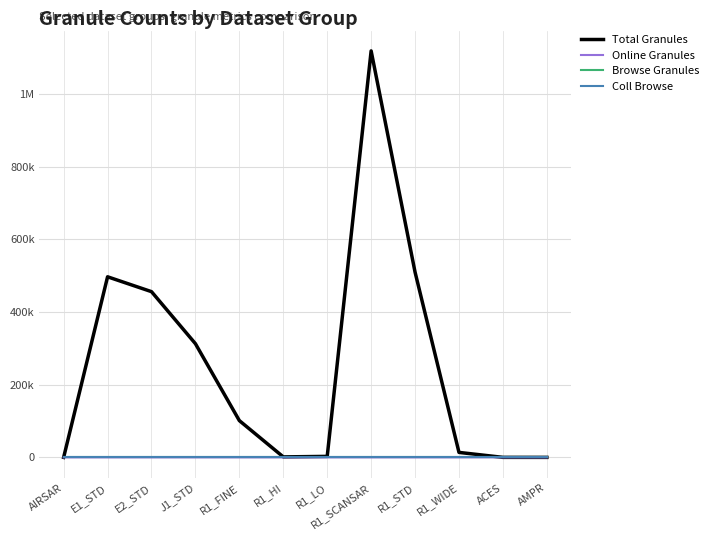

What is the label of the 3rd point from the right?

R1_WIDE